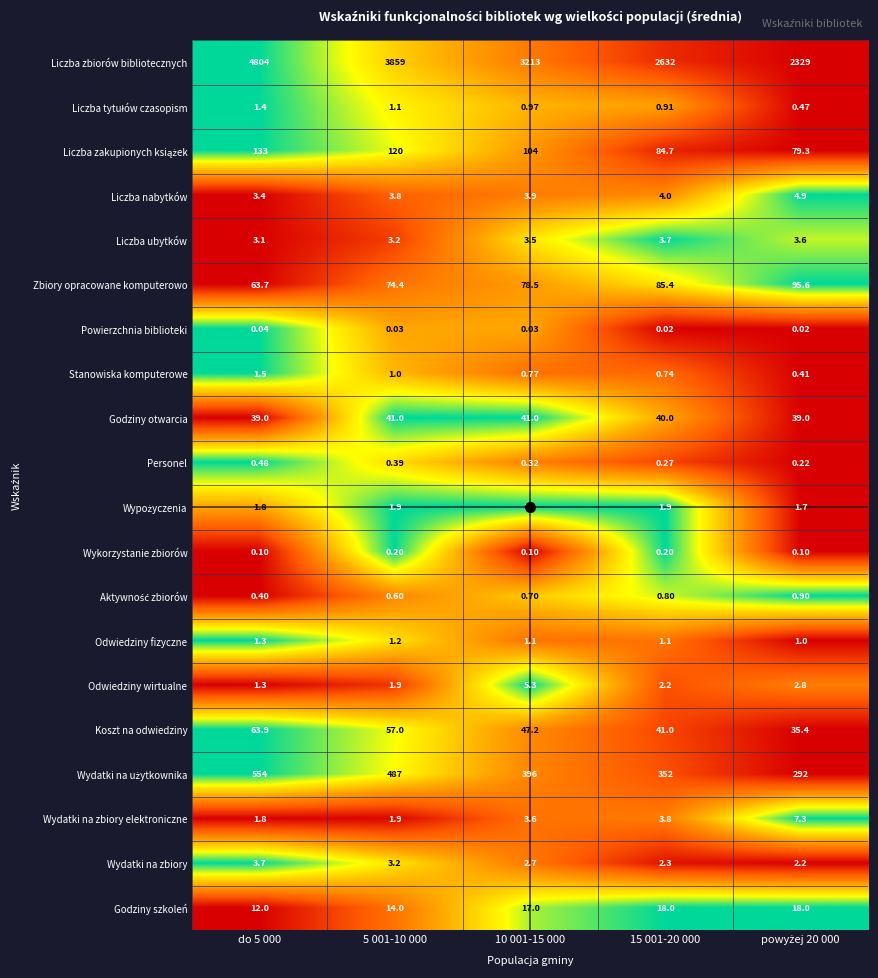

Which series has the largest range (max minus min)?

Liczba zbiorów bibliotecznych